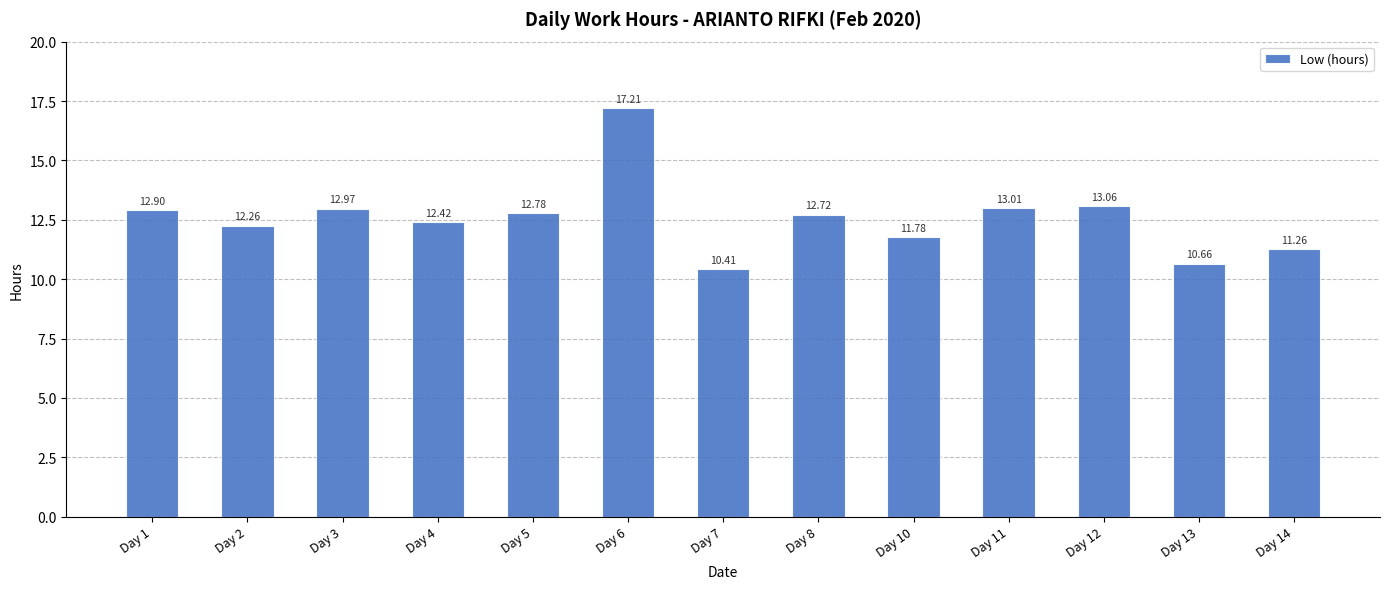

What is the value of the 4th bar from the left?

12.4